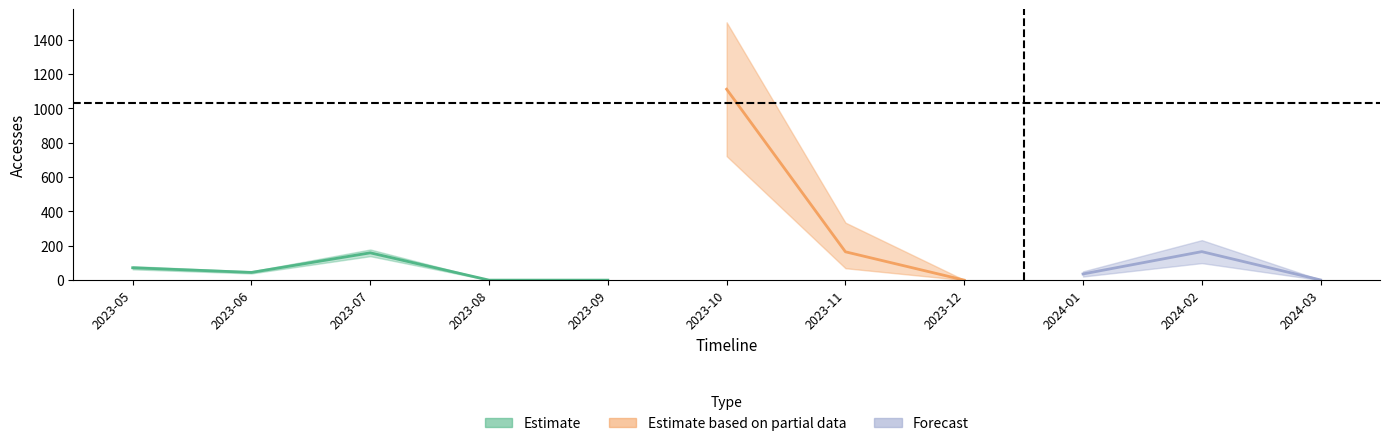

The value of Activity Days at 2023-08 is 5. True or false?

False